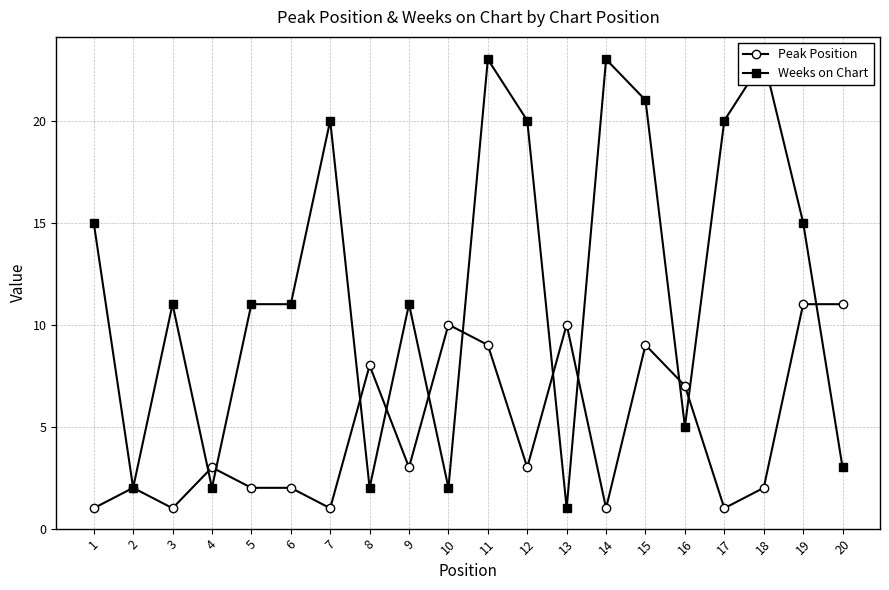

What is the maximum value for Peak Position?

11